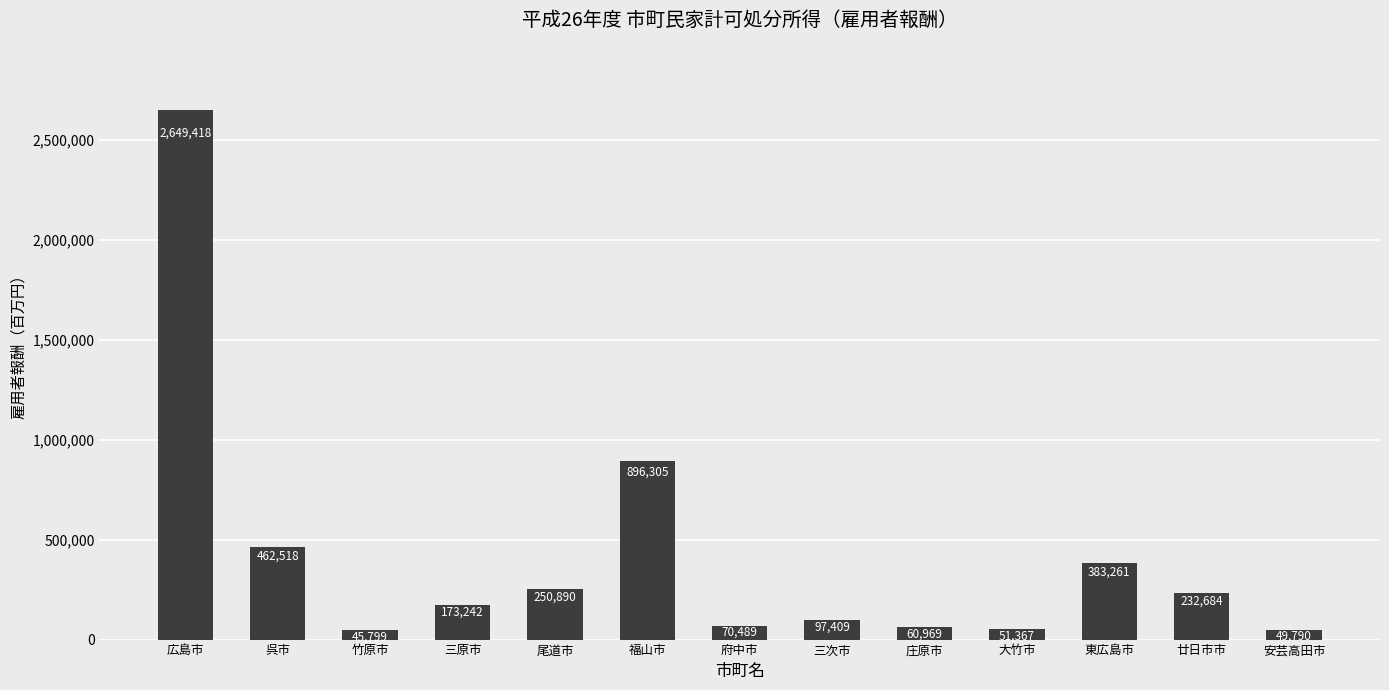

True or false: the data shows 896305 at 福山市.

True